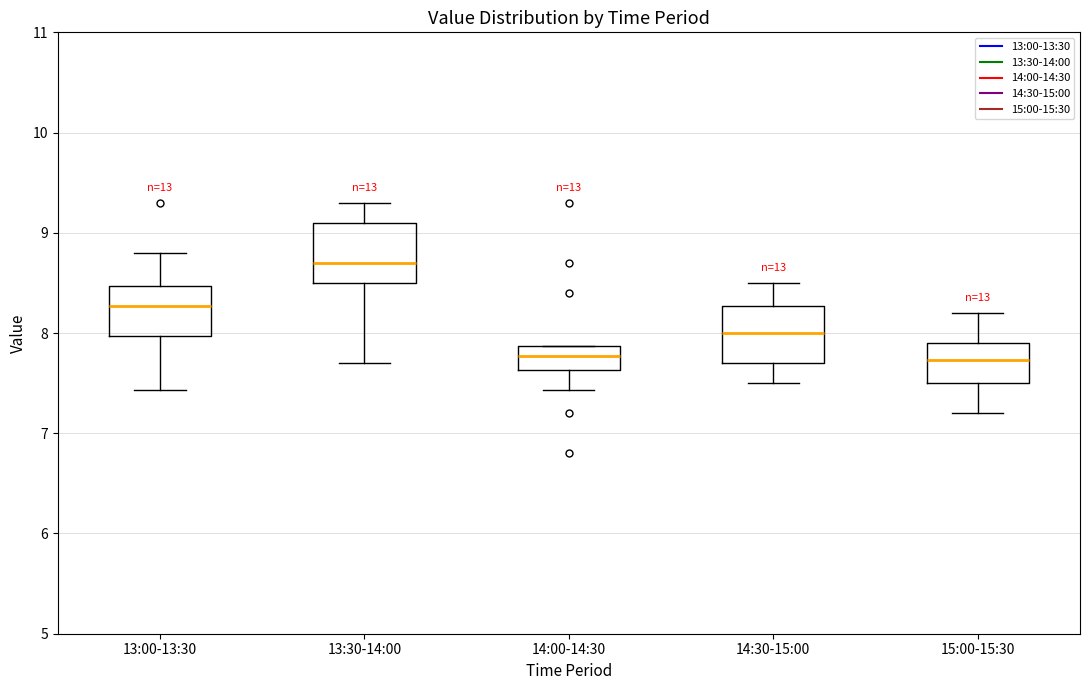

Reading left to right, read every box against the y-axis: the position of its median line, the range the box covers, and the ends of its whiskers. The values are not printed on the chart, so give them approximately, as read against the axis.

13:00-13:30: median 8.3, box 8.0 to 8.5, whiskers 7.4 to 8.8
13:30-14:00: median 8.7, box 8.5 to 9.1, whiskers 7.7 to 9.3
14:00-14:30: median 7.8, box 7.6 to 7.9, whiskers 7.4 to 7.9
14:30-15:00: median 8.0, box 7.7 to 8.3, whiskers 7.5 to 8.5
15:00-15:30: median 7.7, box 7.5 to 7.9, whiskers 7.2 to 8.2